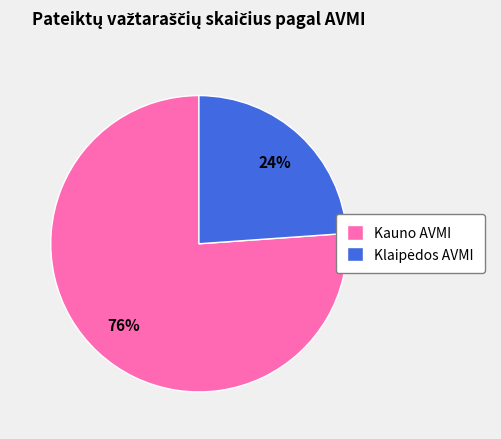

To the nearest percent, what percentage of the pie is Kauno AVMI?

76%